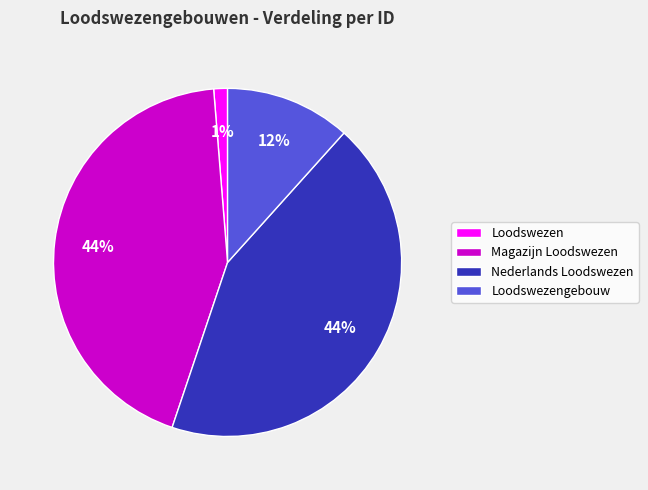

To the nearest percent, what portion does Magazijn Loodswezen represent?

44%